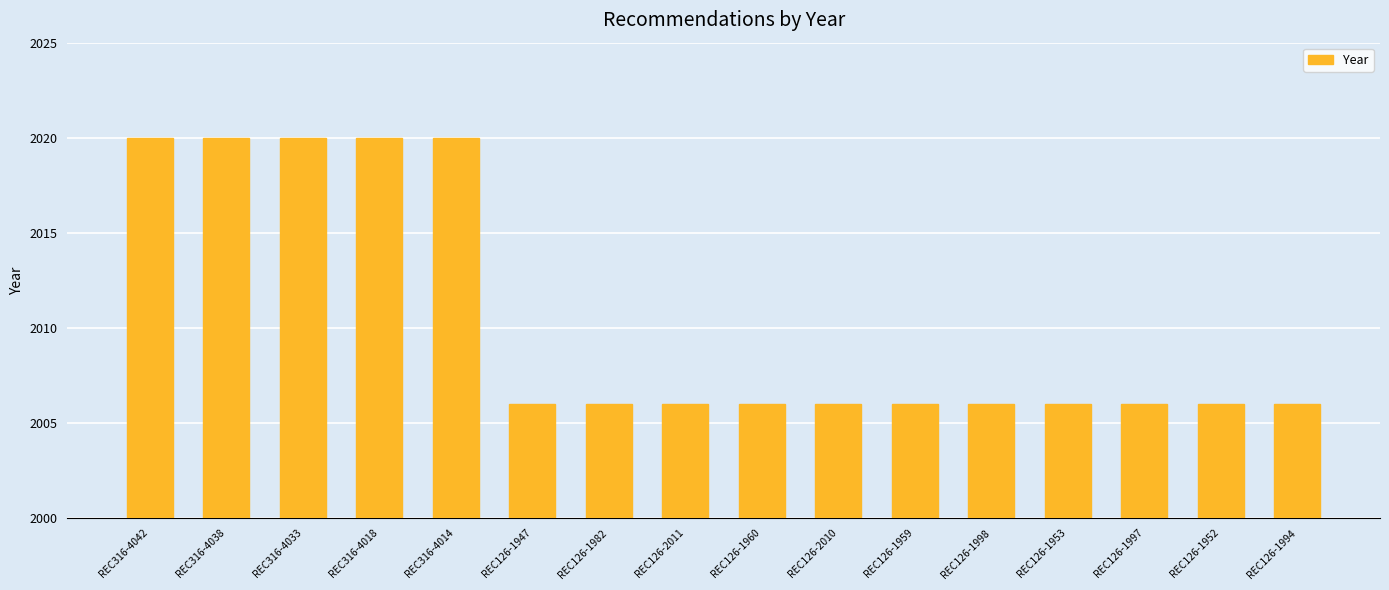

Reading right to left, transcribe all the data shown in this chart.

2006	2006	2006	2006	2006	2006	2006	2006	2006	2006	2006	2020	2020	2020	2020	2020